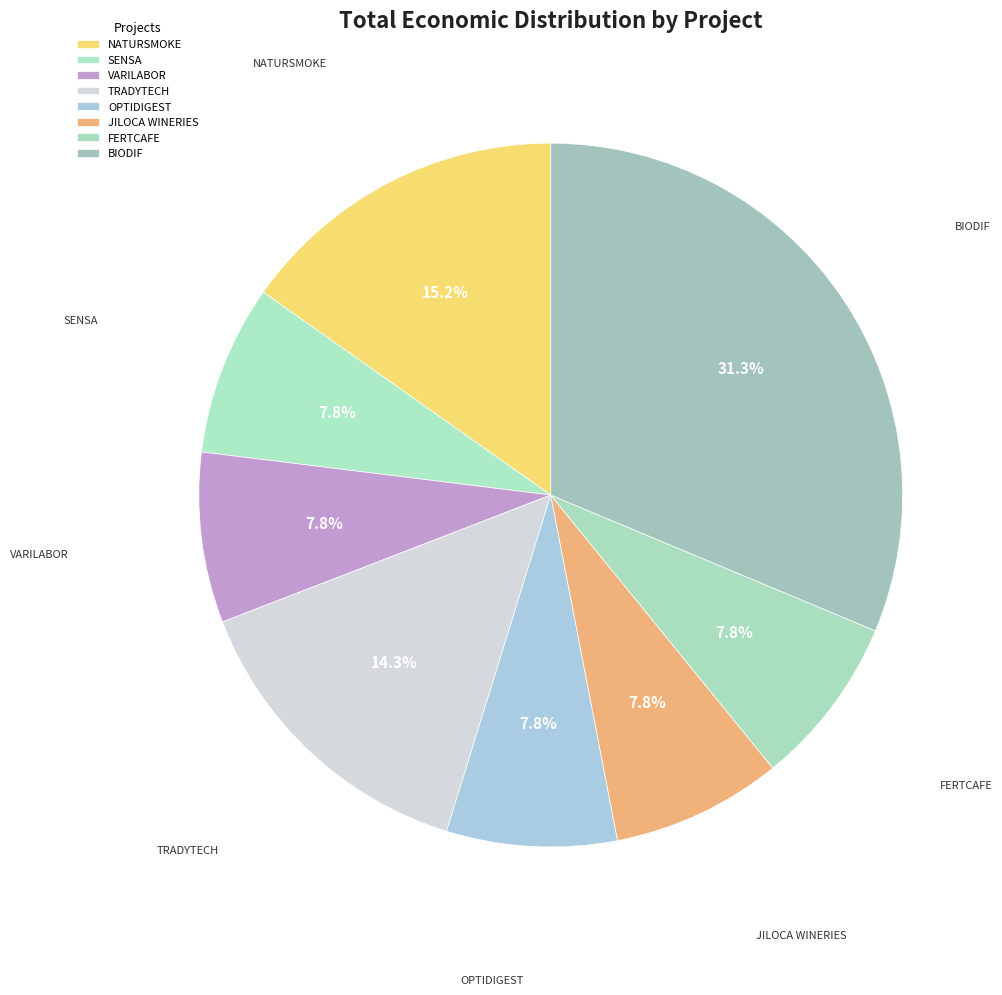

How many segments does this pie chart have?

8